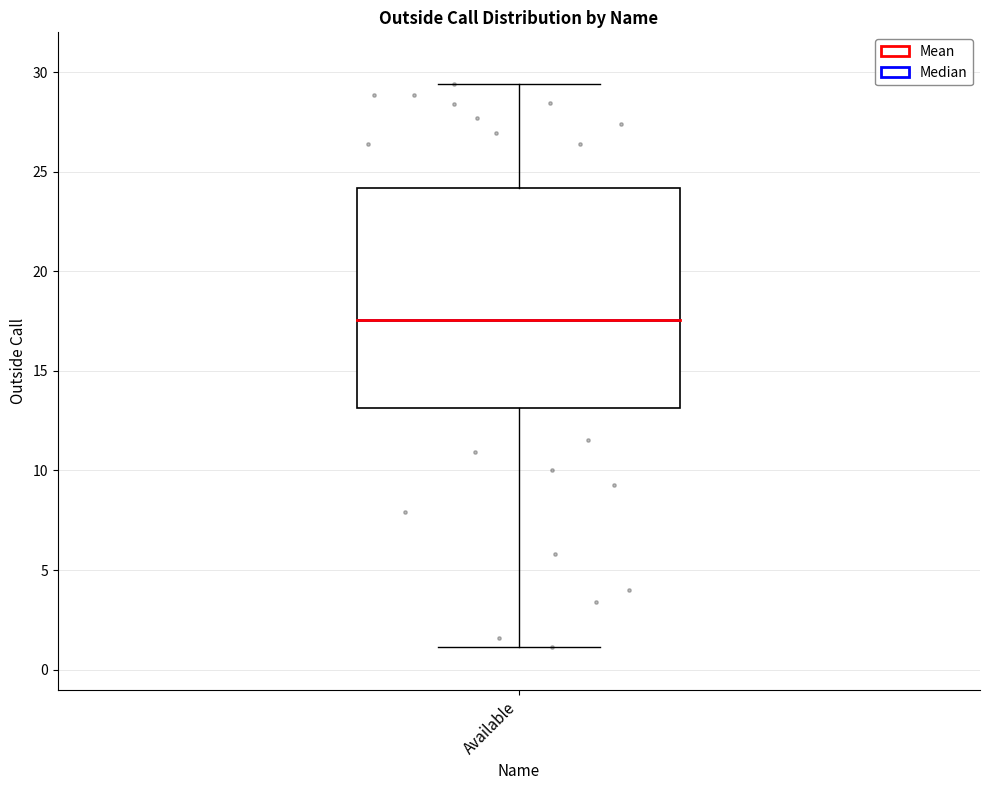

Where does the lower whisker of the box for Available end on the y-axis? The values are not printed on the chart, so give them approximately, as read against the axis.

1.0